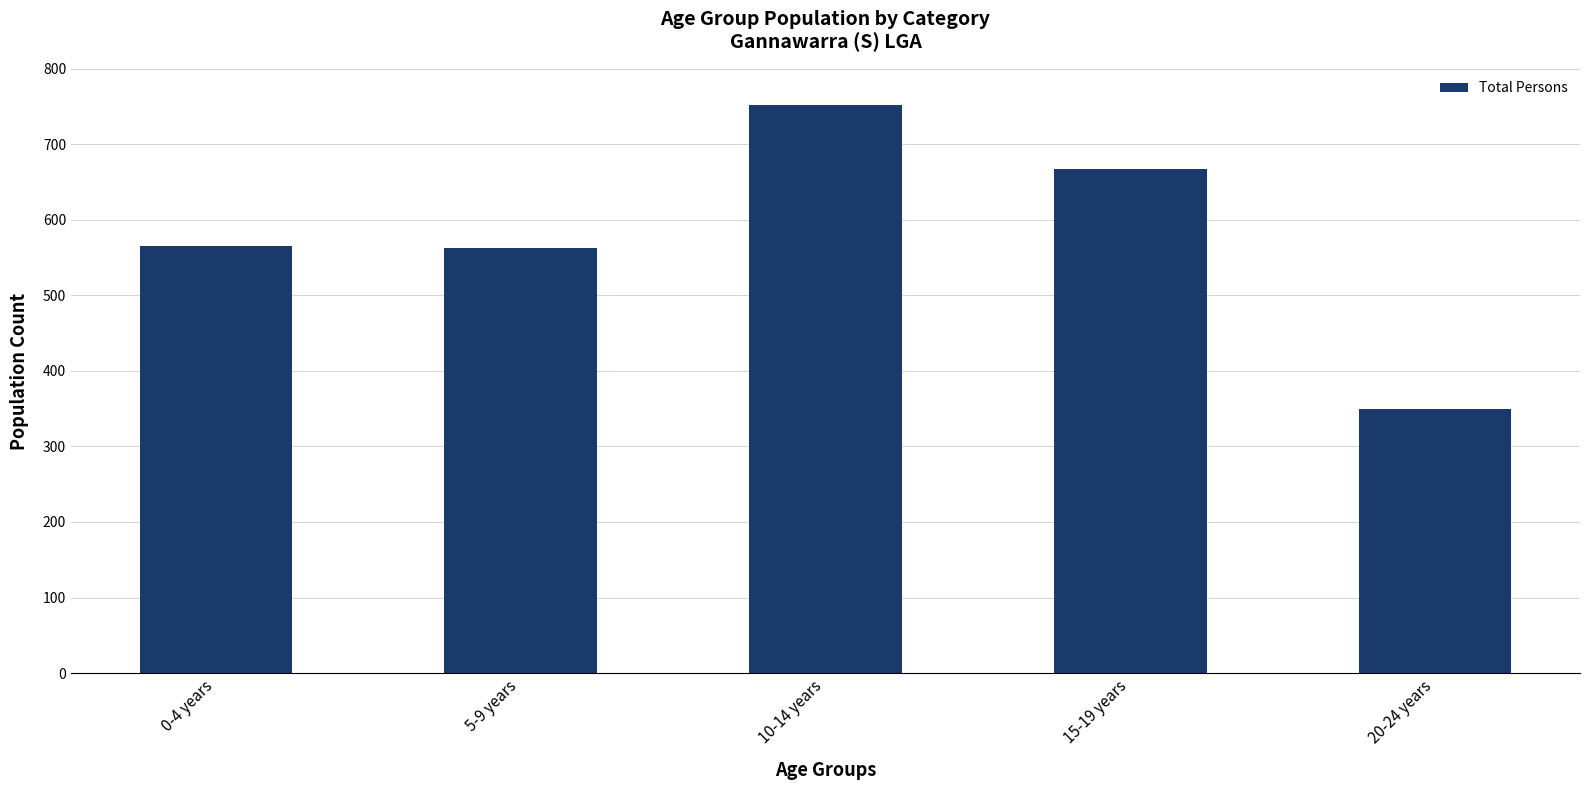

Does the chart contain stacked bars?

No